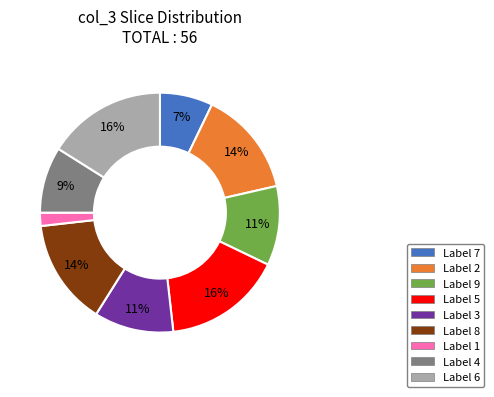

To the nearest percent, what is the difference between the largest and smallest slice percentages?

14%